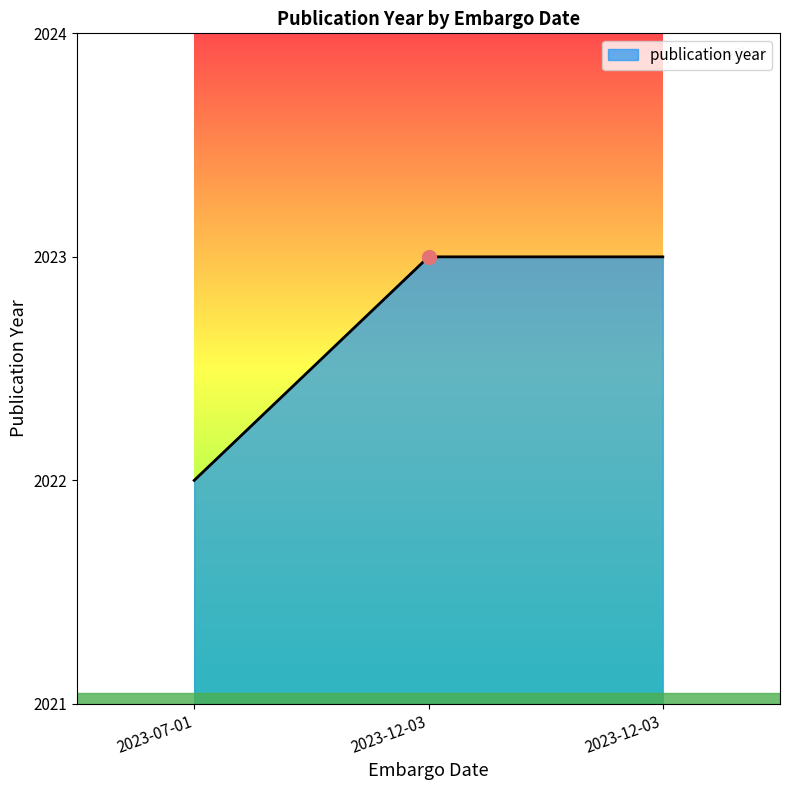

The chart shows a value of 3279 at 2023-12-03. True or false?

False